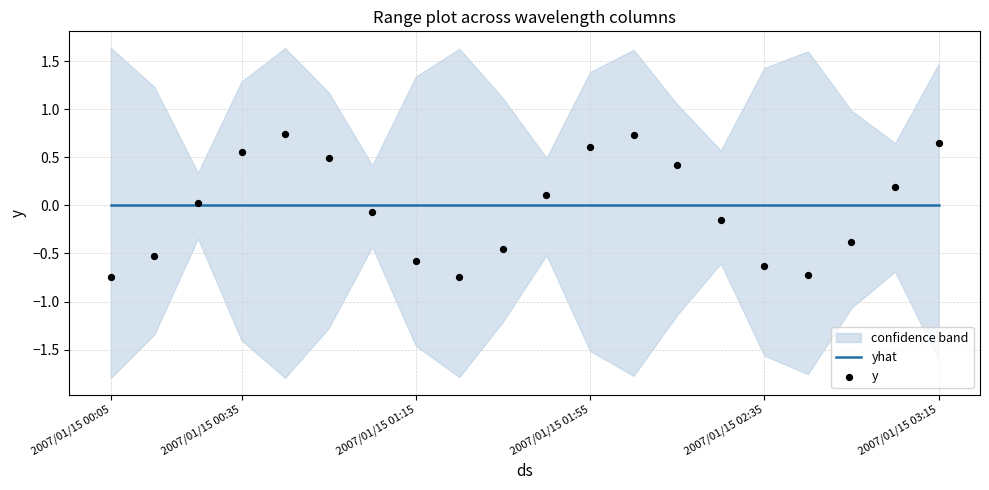

Which series contains the highest Y value?

y